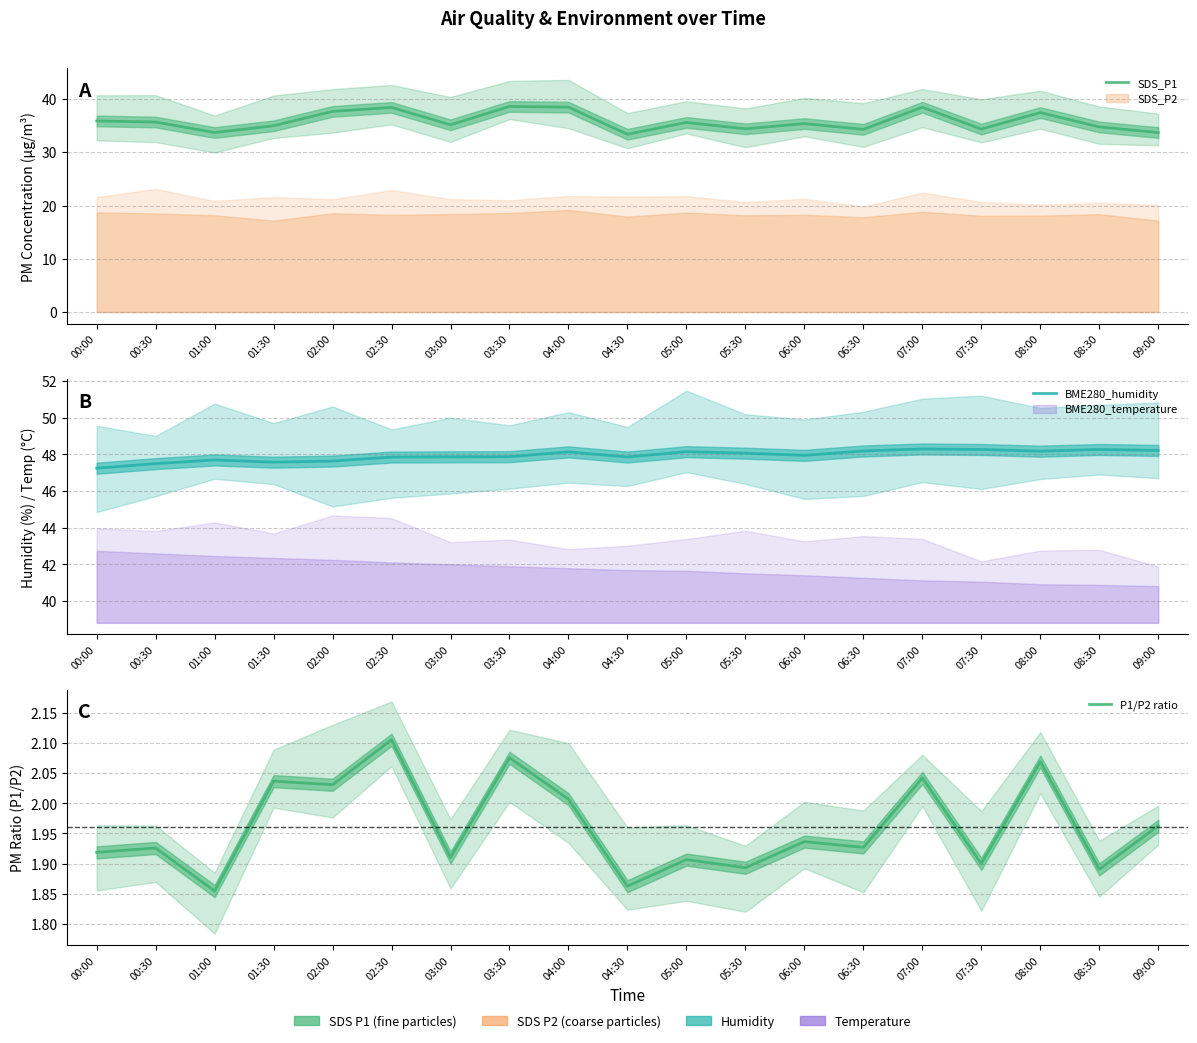

At which category does SDS_P1 reach its first local valley?

01:00